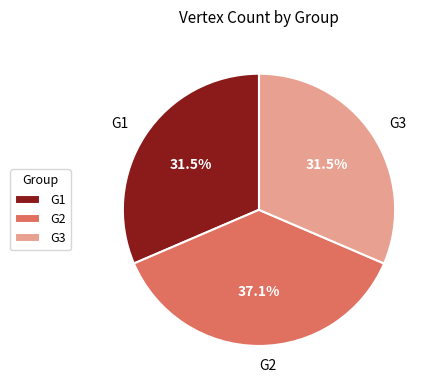

Combined, do G3 and G2 account for over 50%?

Yes